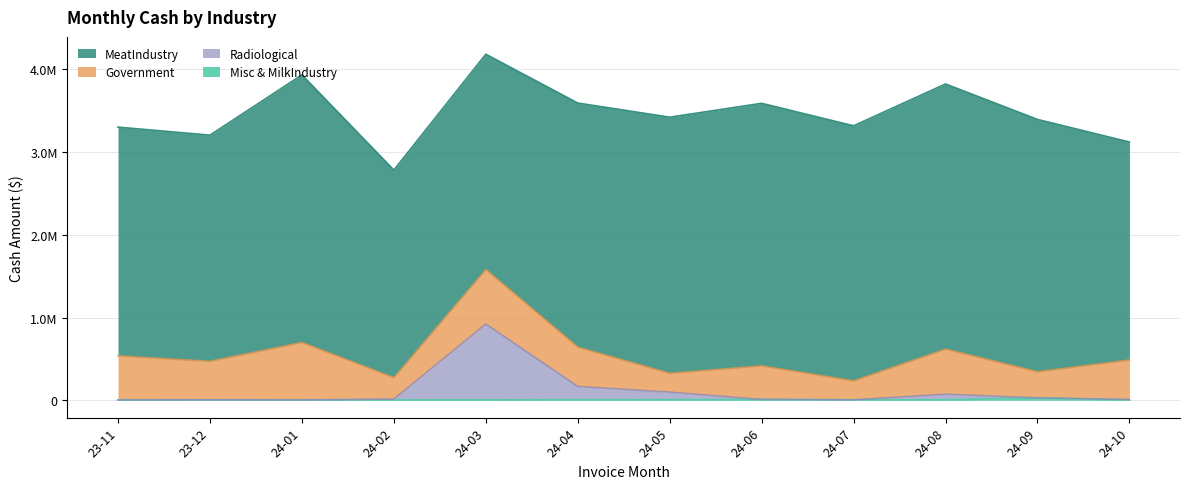

True or false: MiscAndMilkIndustryCash and RadiologicalCash intersect in this chart.

False